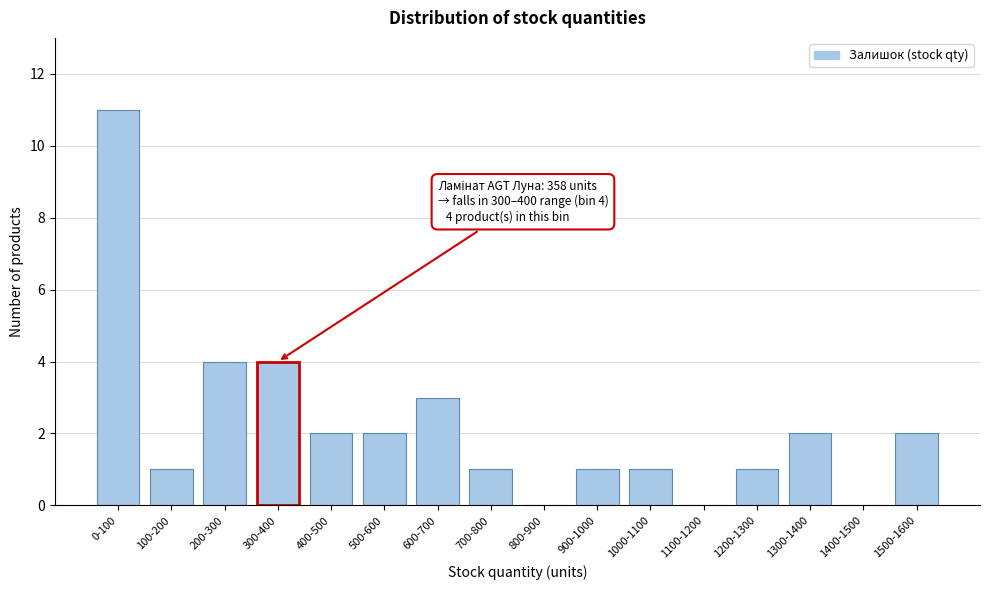

Reading left to right, extract all data points from this chart.

0-100=11	100-200=1	200-300=4	300-400=4	400-500=2	500-600=2	600-700=3	700-800=1	800-900=0	900-1000=1	1000-1100=1	1100-1200=0	1200-1300=1	1300-1400=2	1400-1500=0	1500-1600=2